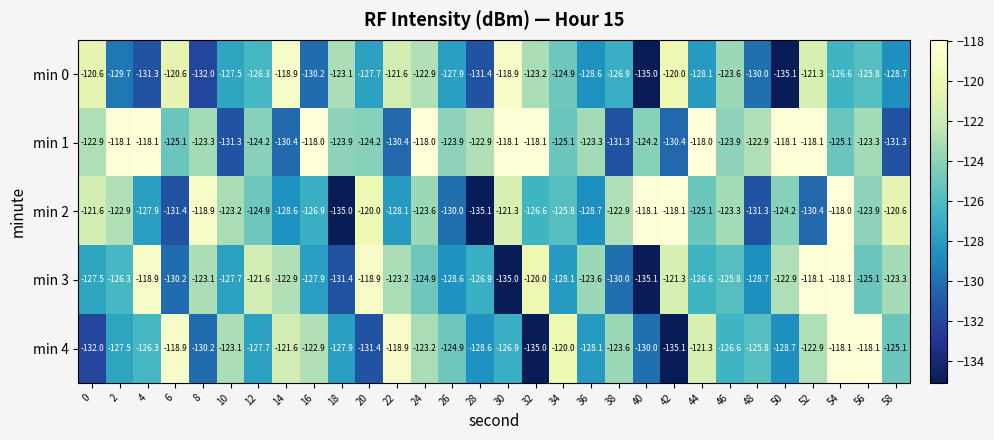

Where does the min 3 series first go above -125?

4